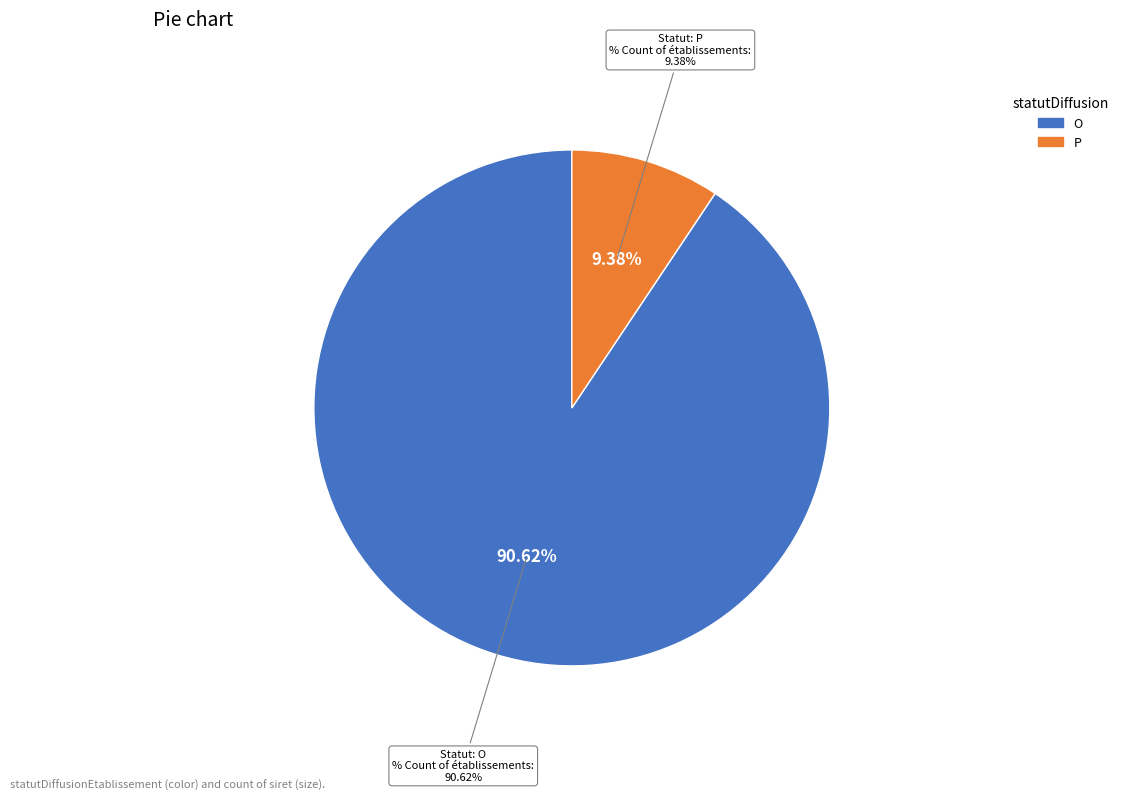

Which slice is the smallest?

P